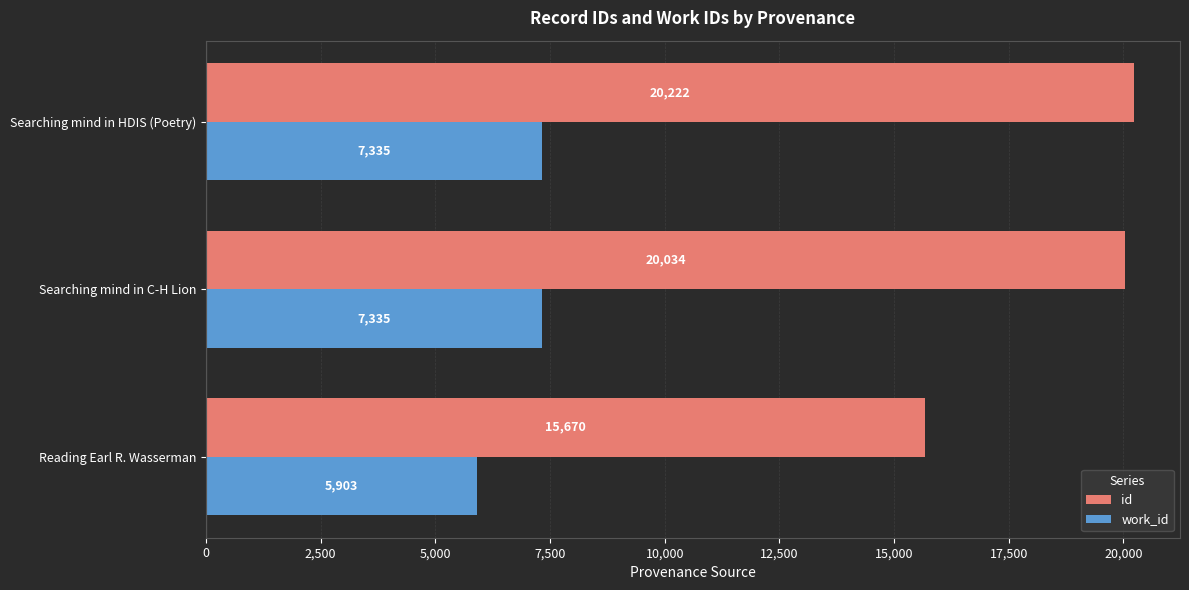

How many distinct data groups are displayed?

2